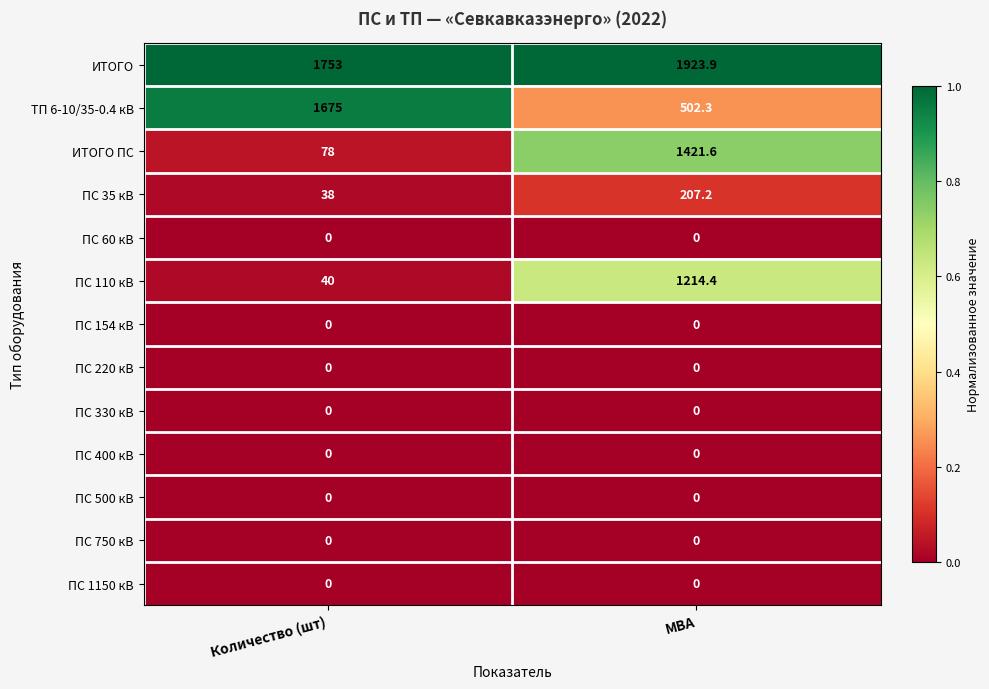

Which series changed the most between Количество (шт) and МВА?

ИТОГО ПС